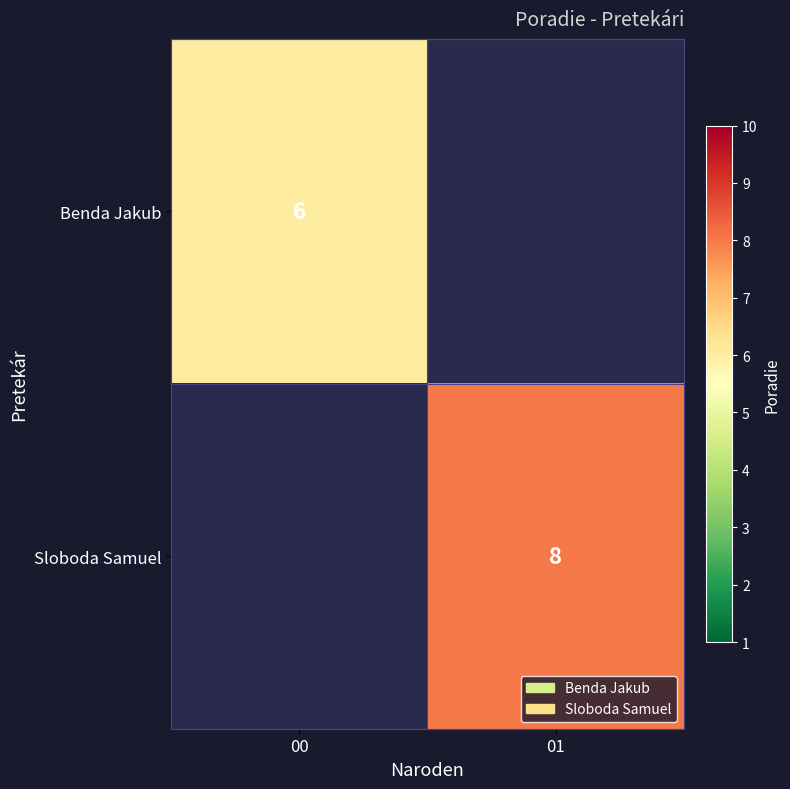

The Sloboda Samuel series shows 5 at 01. True or false?

False